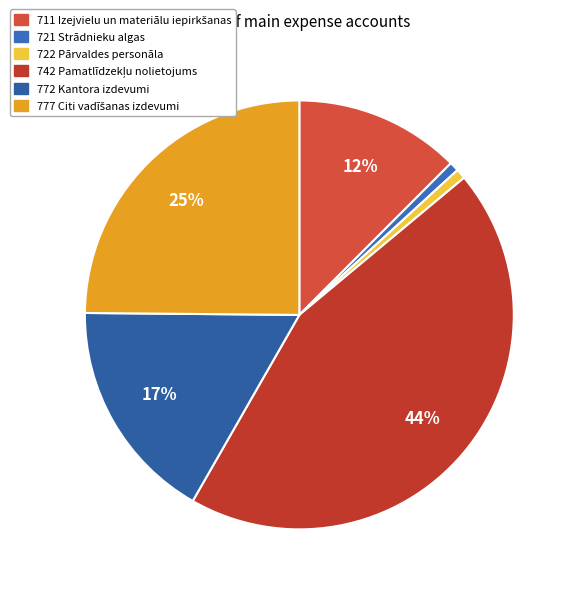

Count the number of slices in the pie.

6